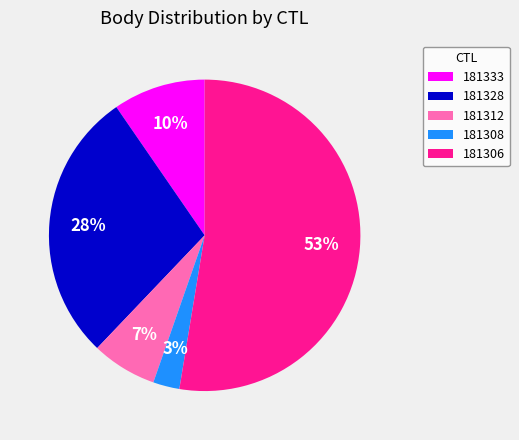

Combined, do 181333 and 181312 account for over 50%?

No